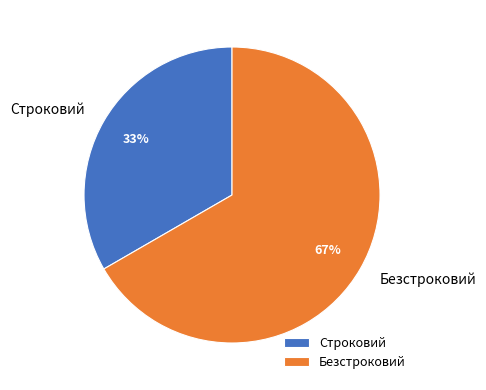

To the nearest percent, what portion does Безстроковий represent?

67%